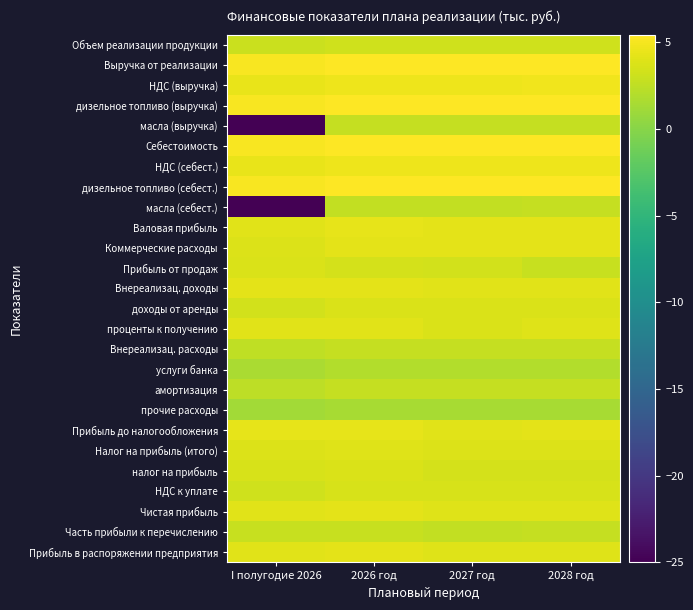

What is the greatest value displayed?

5.4